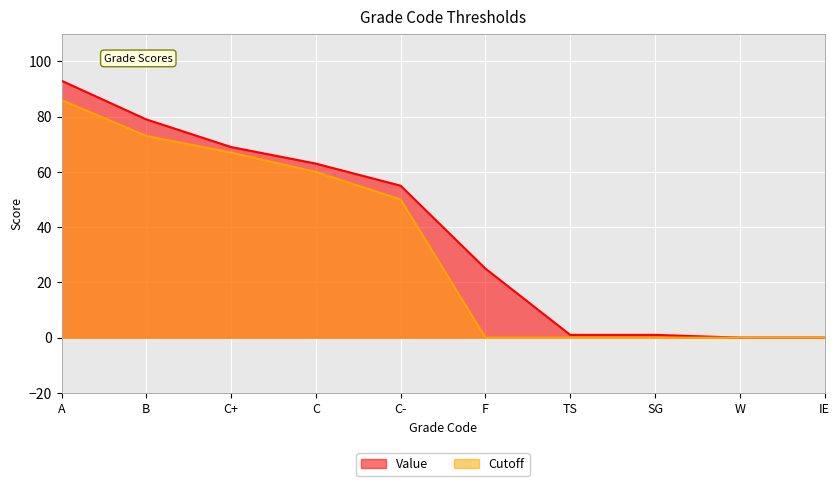

What is the label of the 5th point from the right?

F